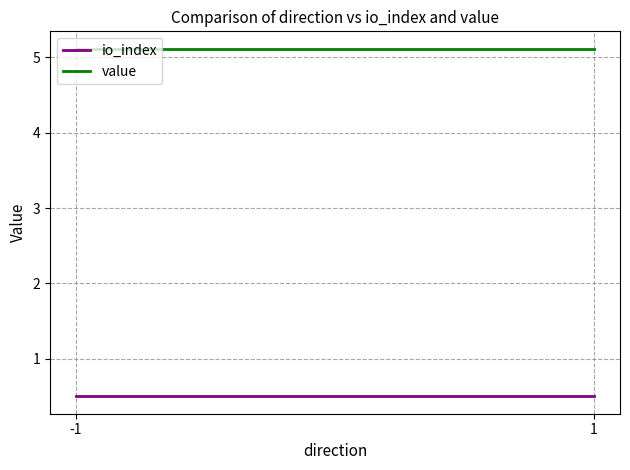

At how many categories does at least one series exceed 2?

2